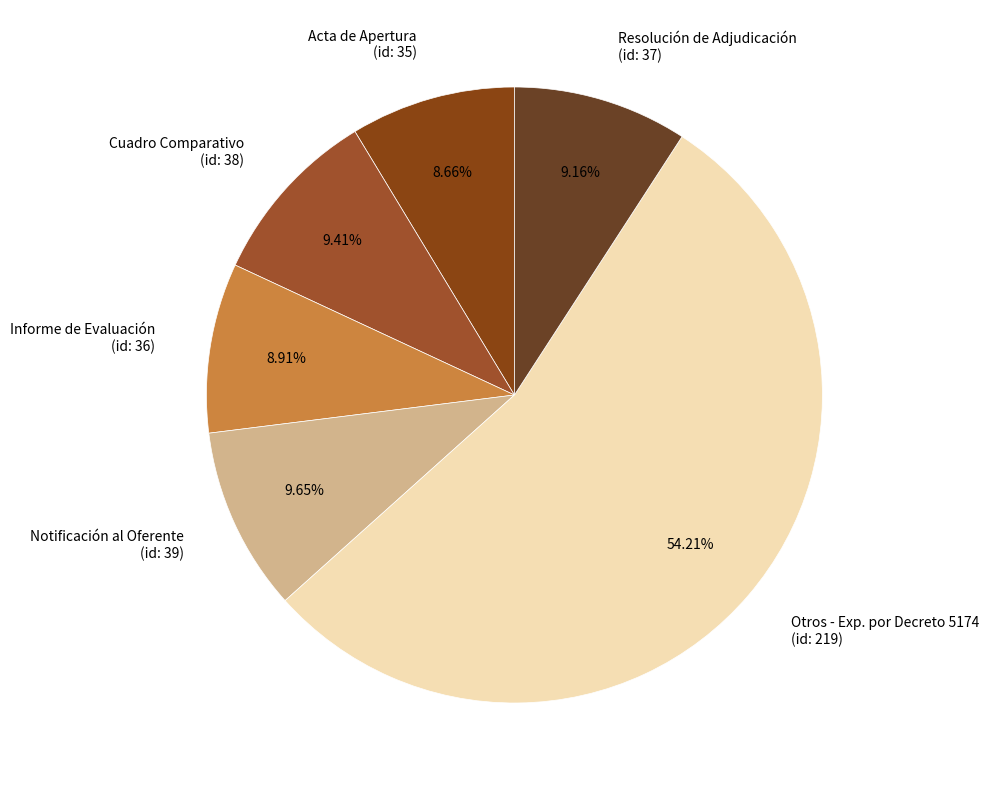

What is the majority slice?

Otros - Exp. por Decreto 5174 (id: 219)